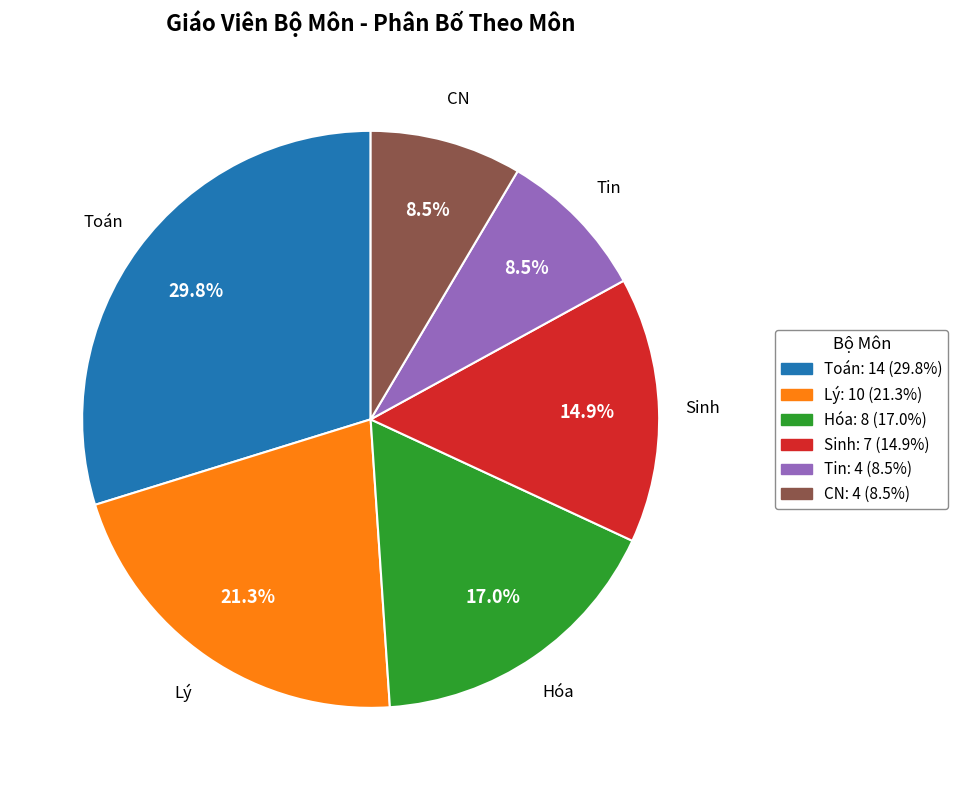

To the nearest percent, what is the difference between the largest and smallest slice percentages?

21%